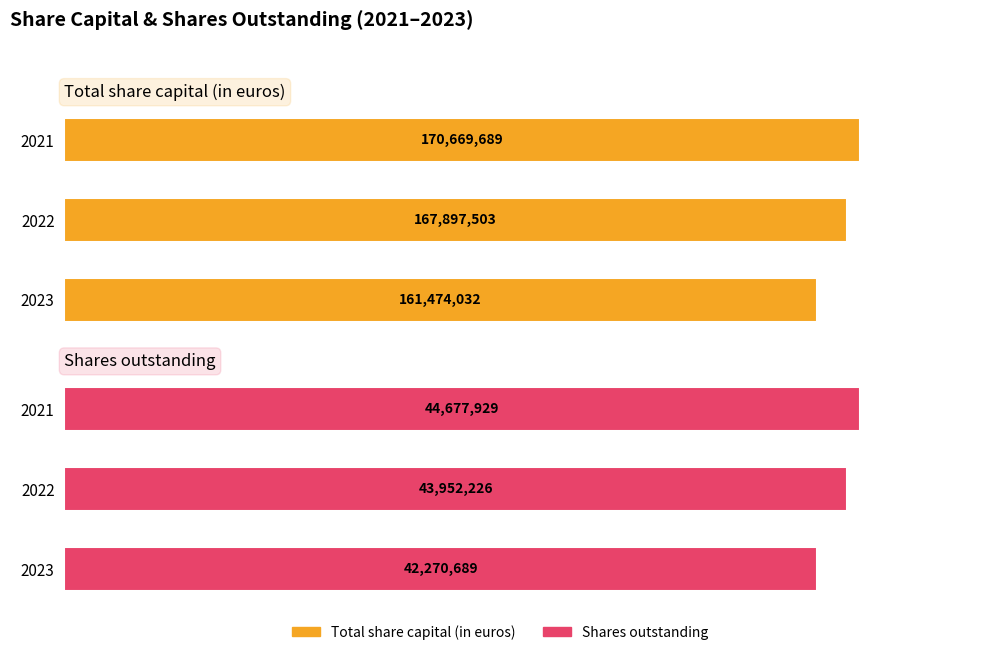

Rank the categories by Total share capital (in euros) value from highest to lowest.

0.50, 0.25, 0.00